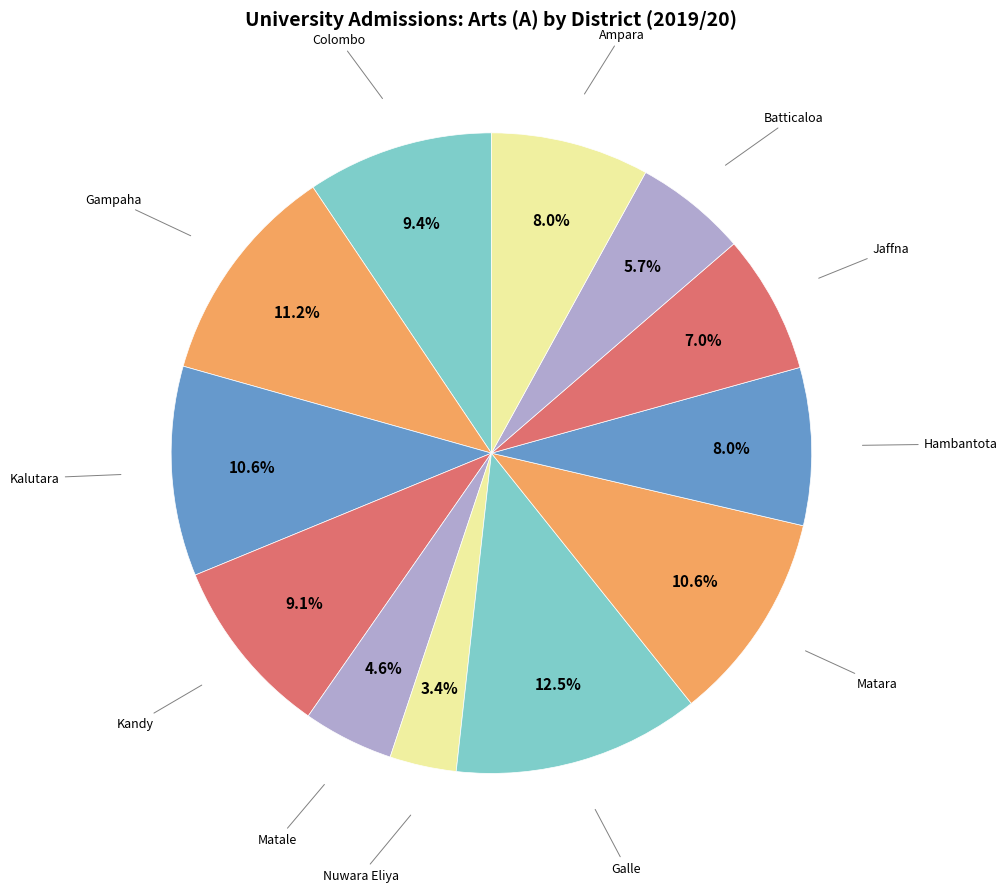

How many slices are in this pie chart?

12